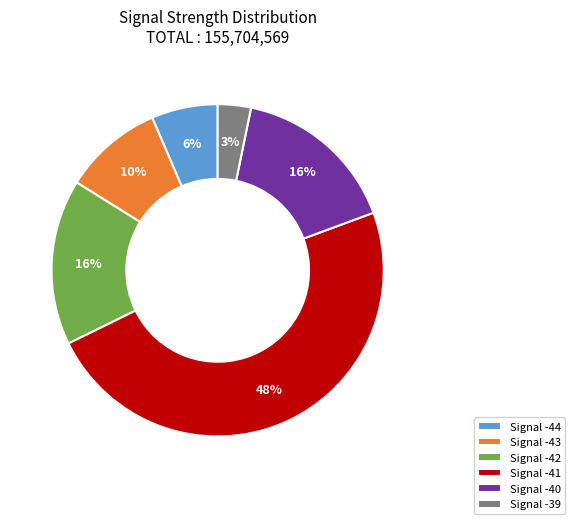

Approximately how many times larger is the value at Signal -43 compared to Signal -40?

0.6